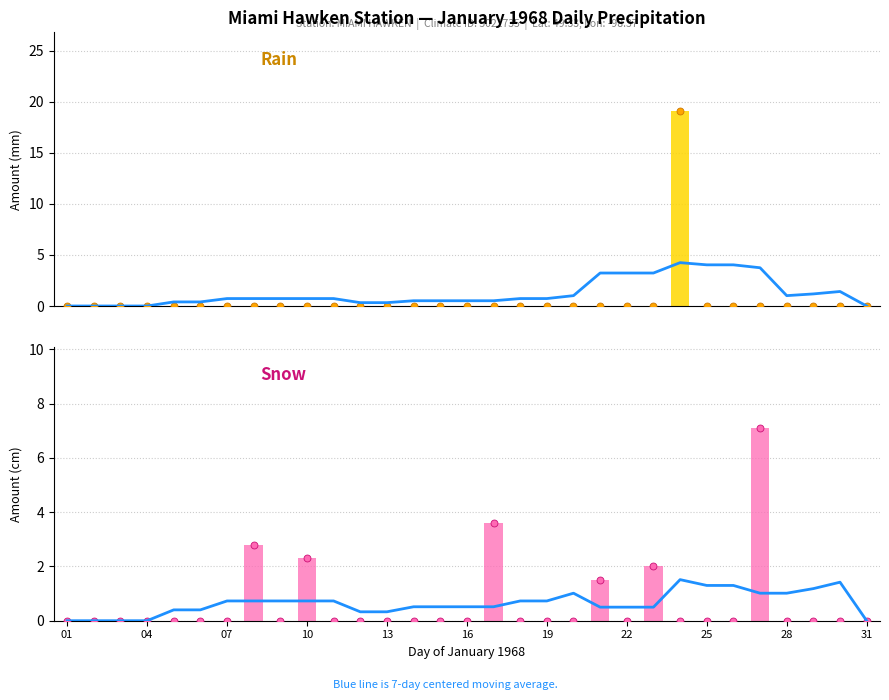

Which series contains the lowest Y value?

7-day avg (Precip)